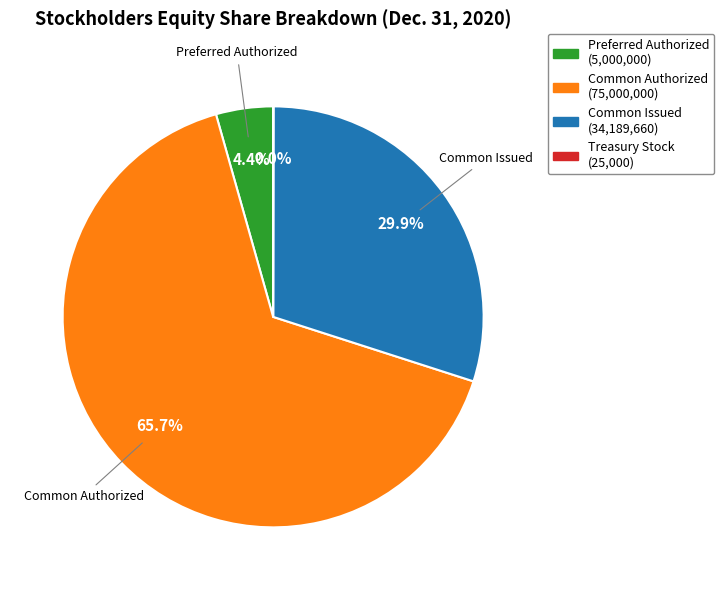

How many segments does this pie chart have?

4